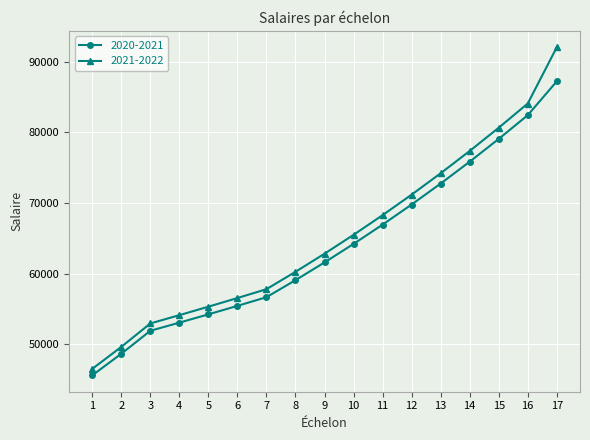

Count the number of categories in the chart.

17